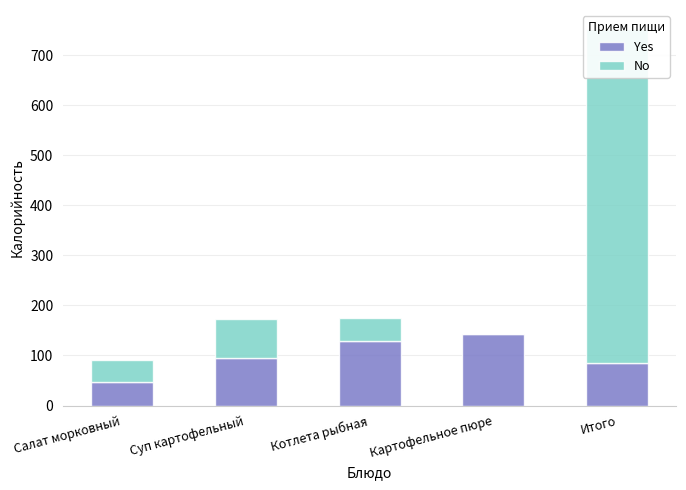

Where is Yes nearest to the value 95?

Суп картофельный